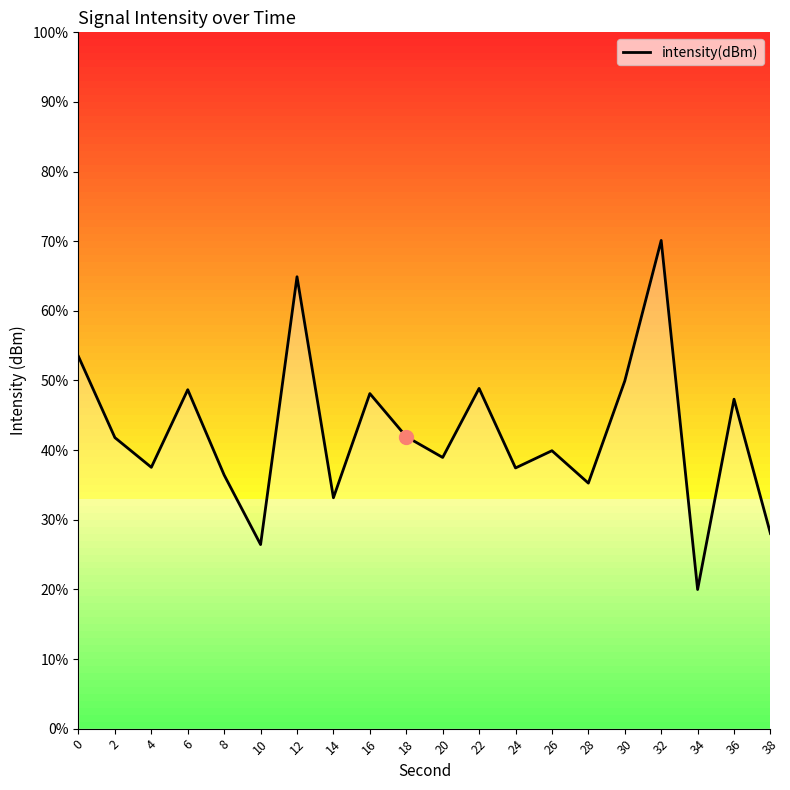

What is the sum of the values at 22 and 38?

-228.5